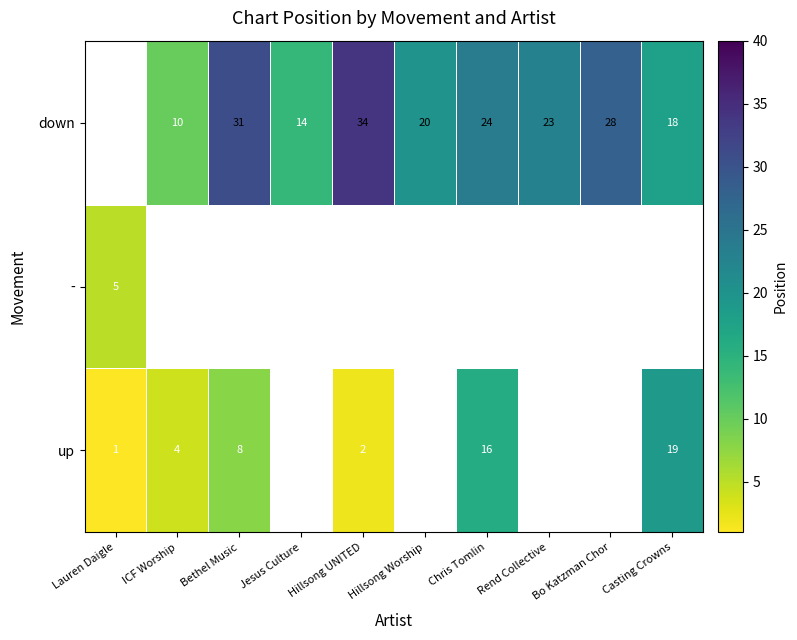

What is the difference between the down values at Jesus Culture and Hillsong UNITED?

20